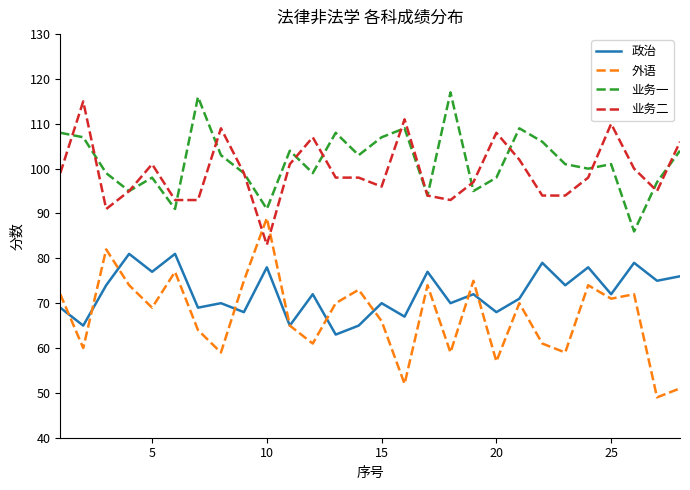

True or false: 外语 and 业务一 intersect in this chart.

False